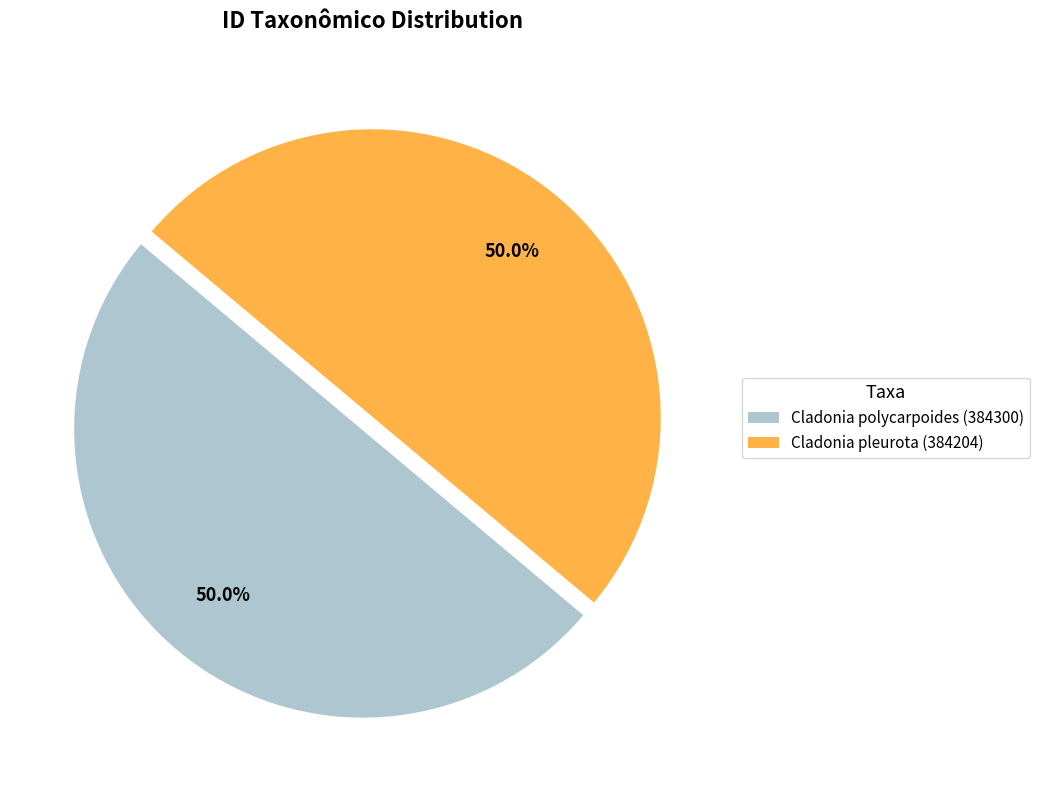

Is it true that Cladonia pleurota (384204) is 50% of the pie?

True